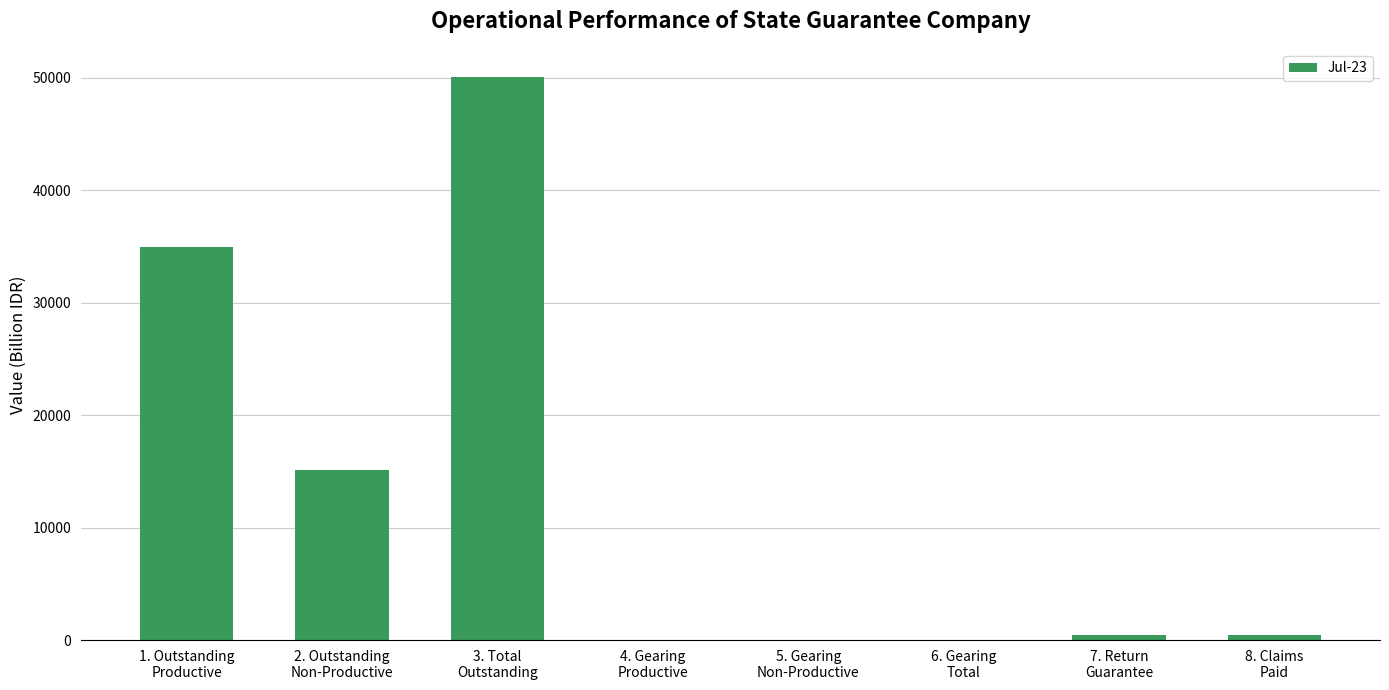

What is the maximum value shown in the chart?

50076.9